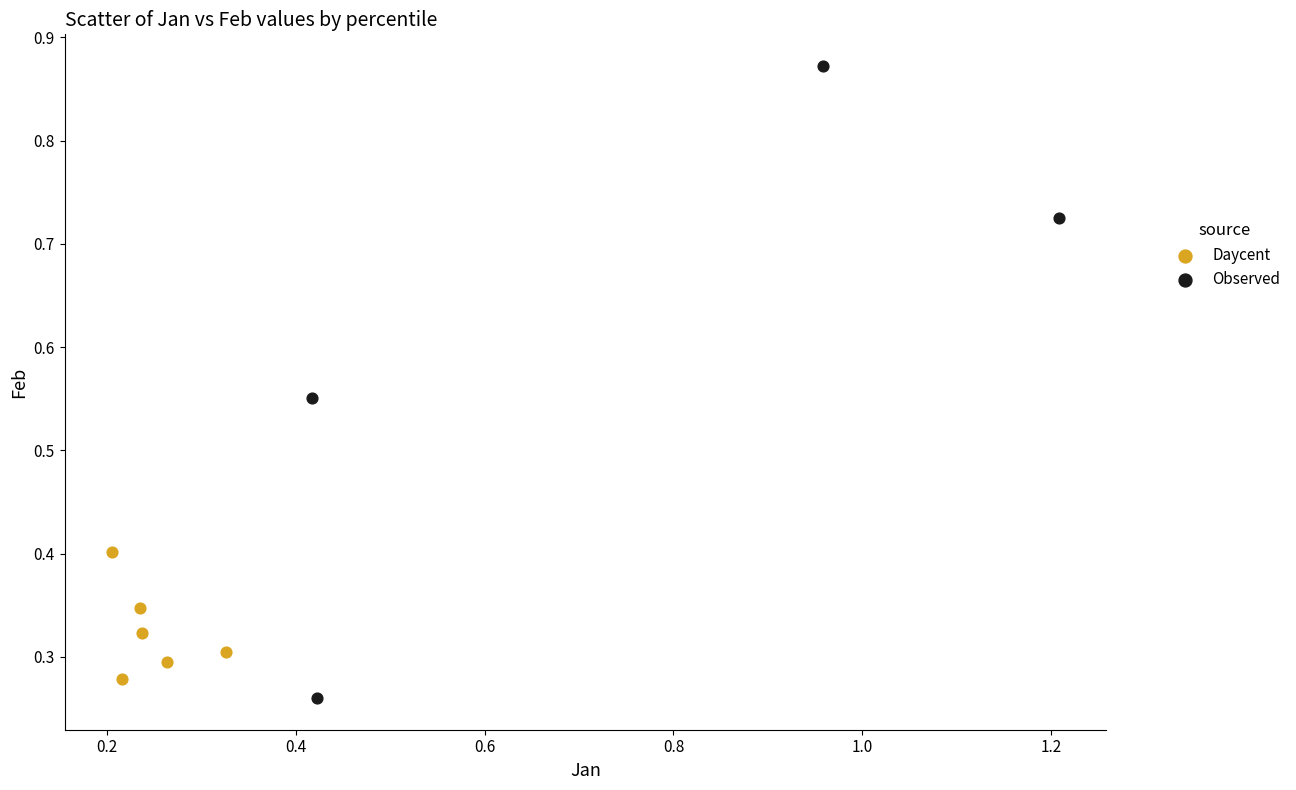

Which series has the widest spread of Y values?

Observed